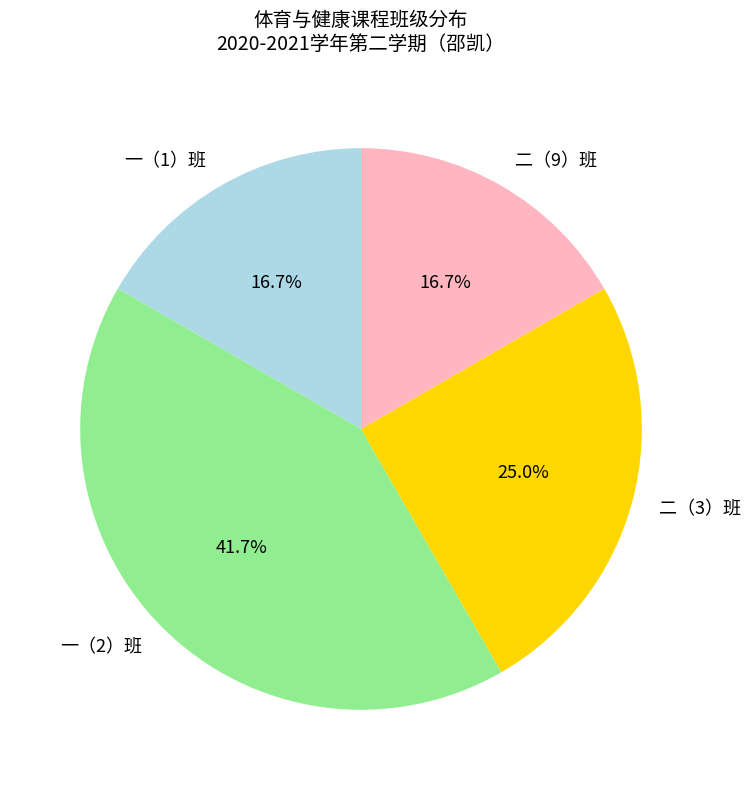

What is the largest slice in the pie chart?

一（2）班